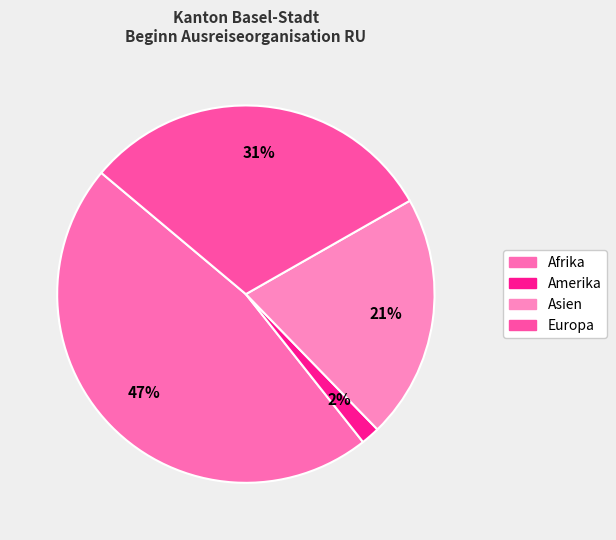

To the nearest percent, what is the difference between the largest and smallest slice percentages?

45%